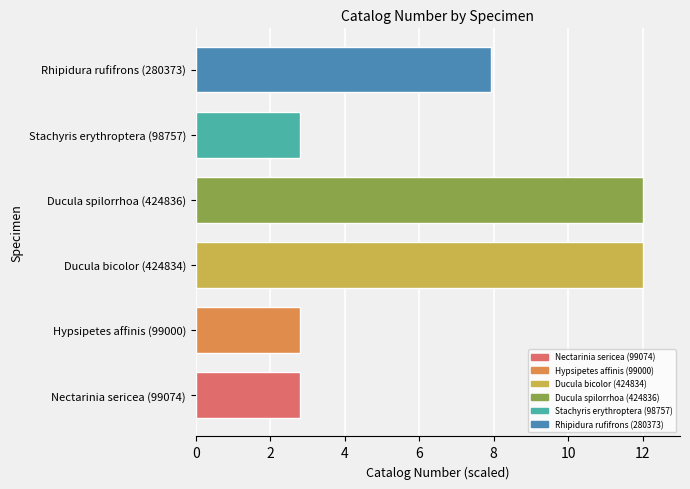

Reading top to bottom, extract all data points from this chart.

7.9	2.8	12.0	12.0	2.8	2.8